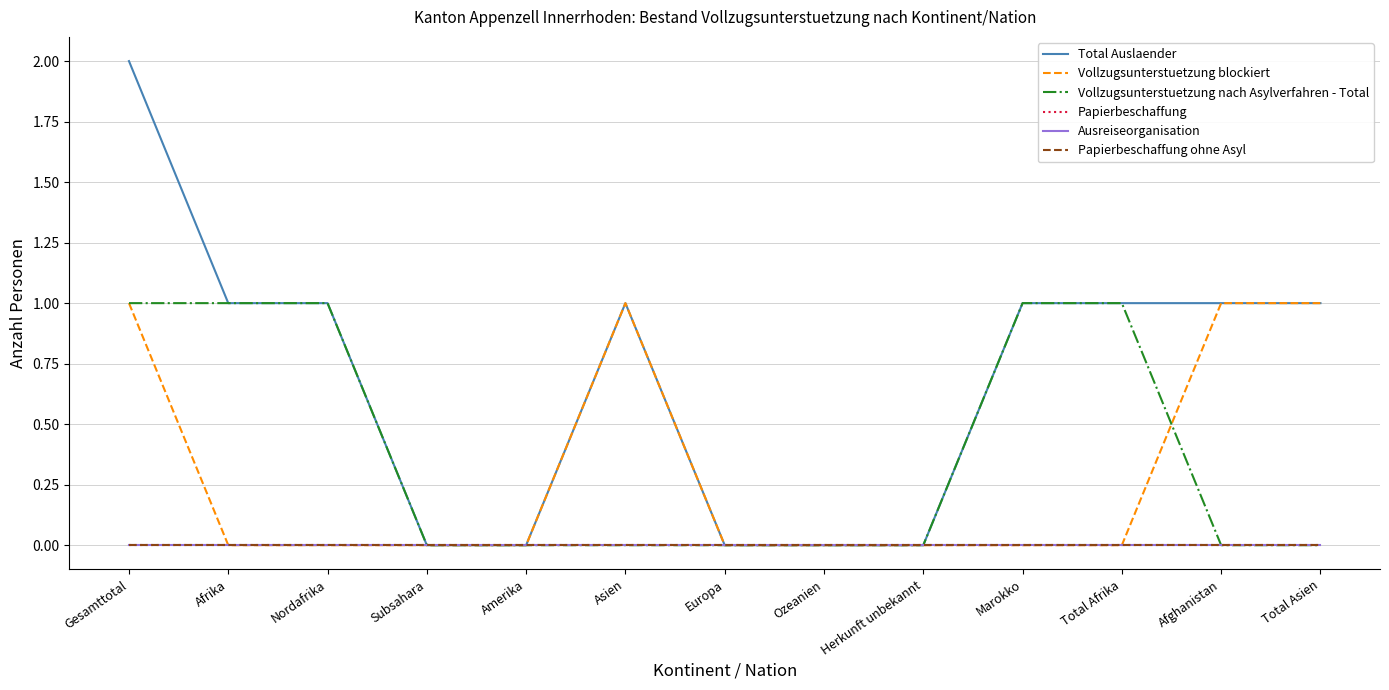

Which series has the largest total across all categories?

Total Auslaender